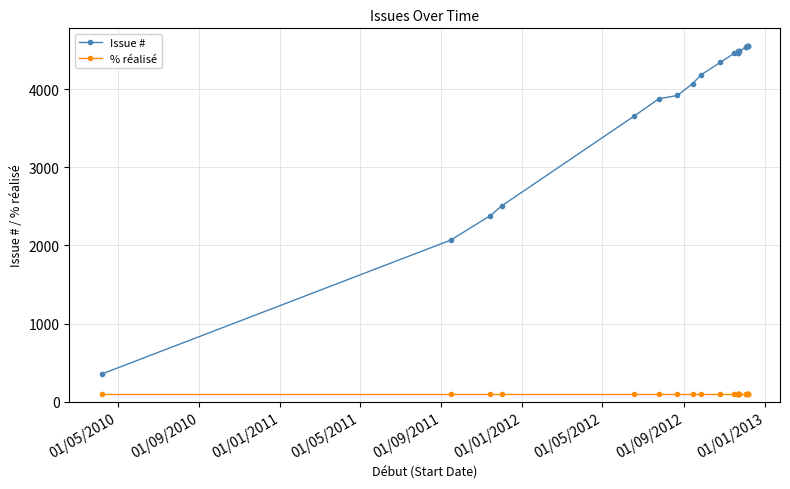

At which label does Issue # reach its minimum?

01/05/2010